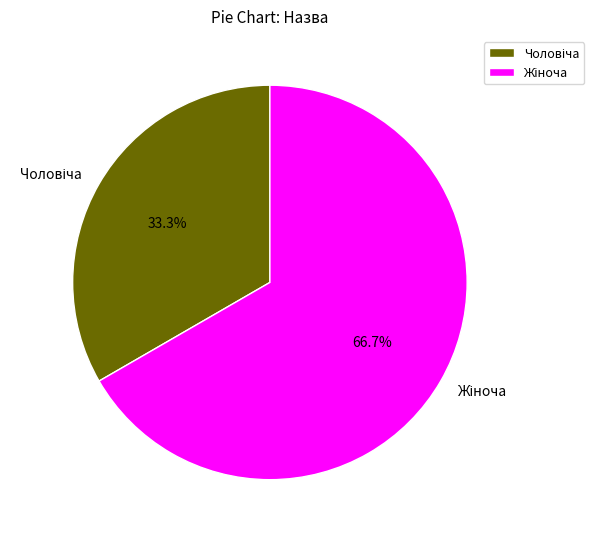

Is there any slice that represents more than half of the pie?

Yes